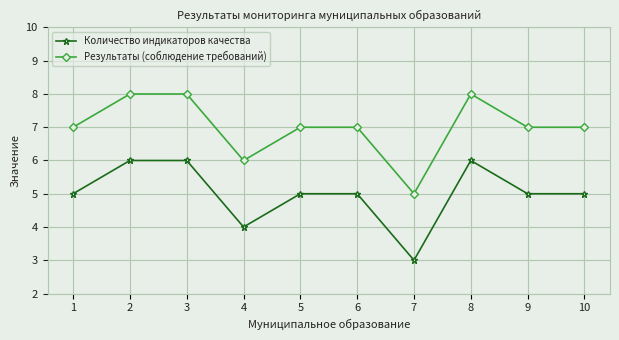

List the series in order of their peak value, highest first.

Результаты (соблюдение требований), Количество индикаторов качества